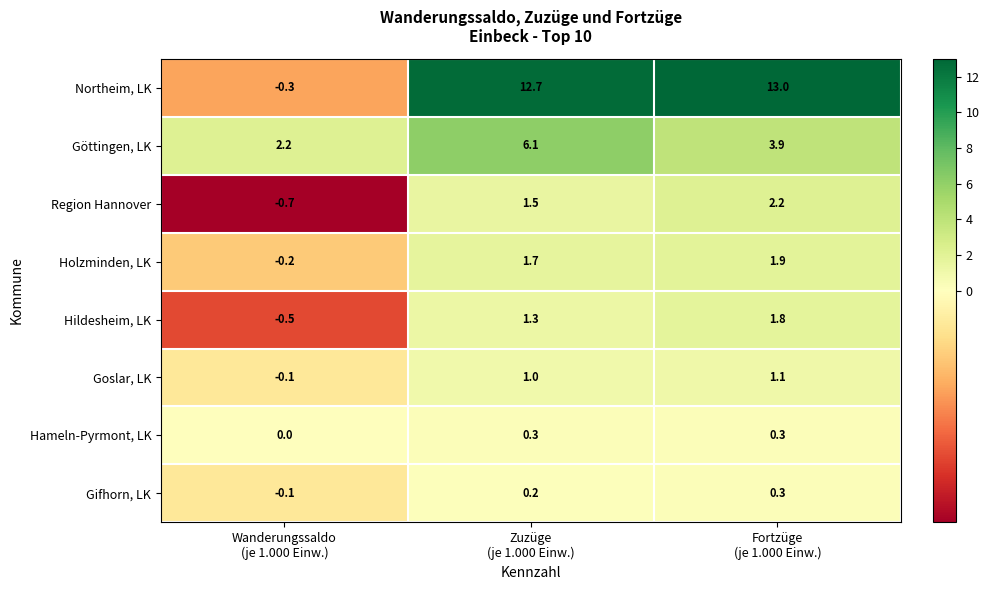

Which series has the largest range (max minus min)?

Northeim, LK